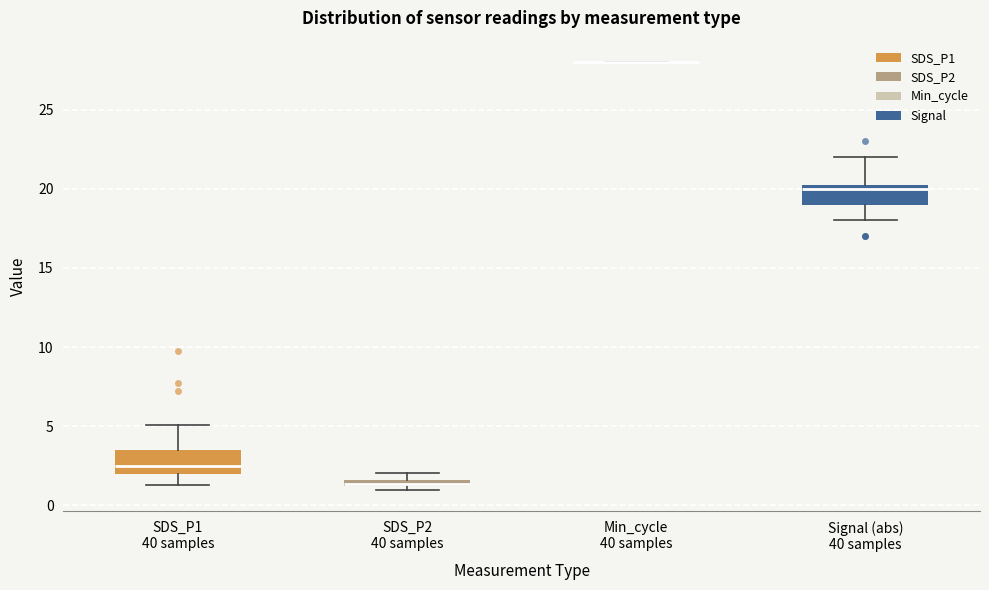

Where does the upper whisker of the box for Signal (abs) 40 samples end on the y-axis? The values are not printed on the chart, so give them approximately, as read against the axis.

22.0